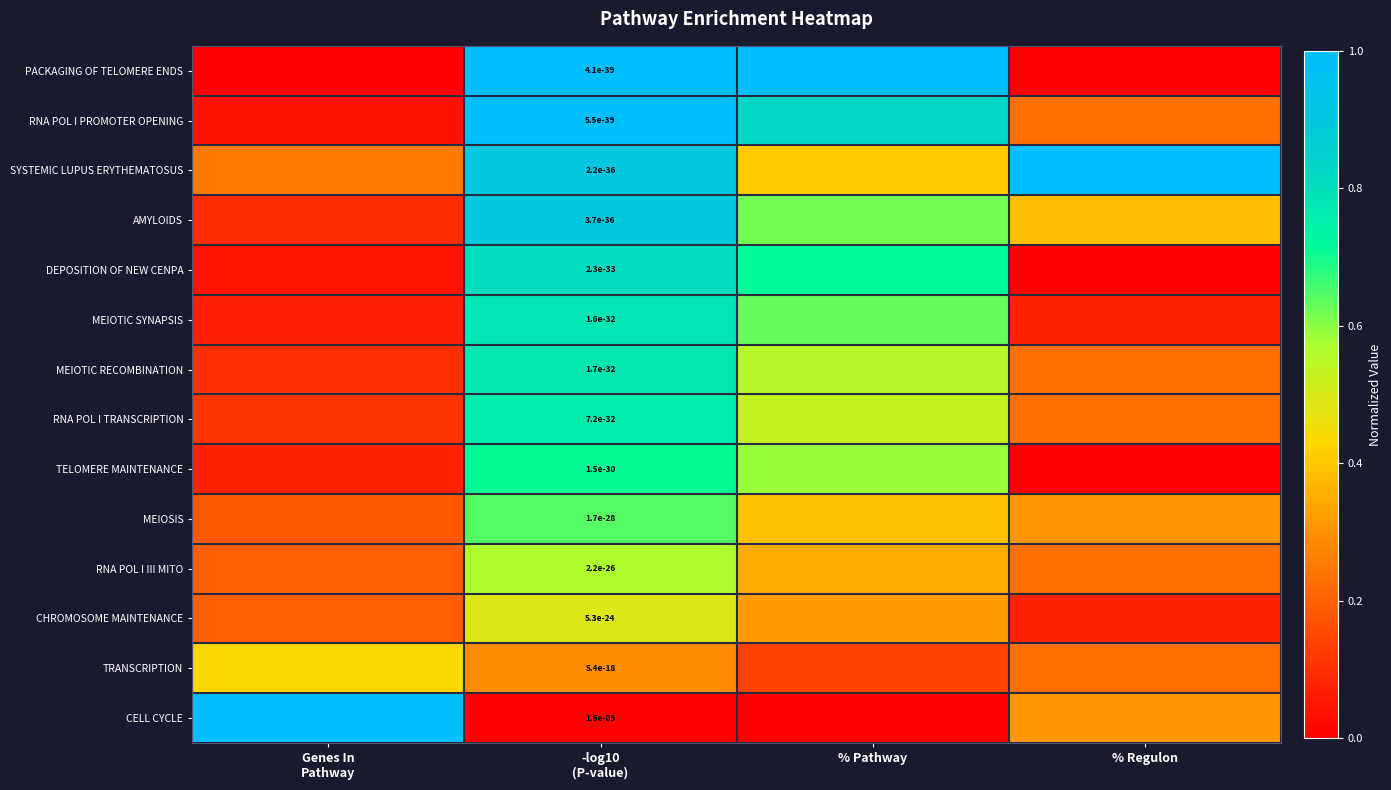

Which has a higher value, -log10
(P-value) or % Pathway?

-log10
(P-value)